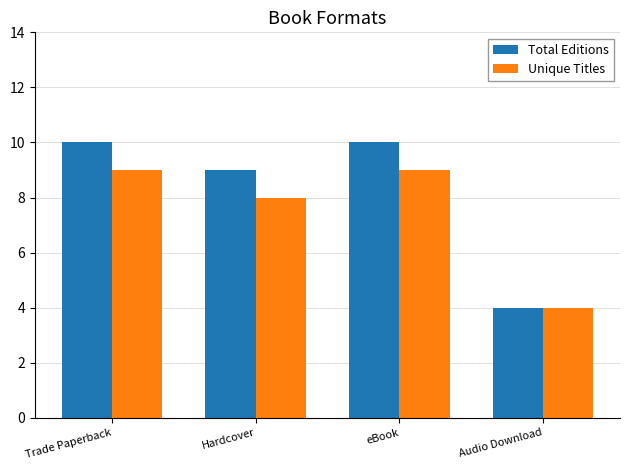

Reading left to right, what are all the values shown in this chart?

Total Editions: Trade Paperback=10	Hardcover=9	eBook=10	Audio Download=4
Unique Titles: Trade Paperback=9	Hardcover=8	eBook=9	Audio Download=4